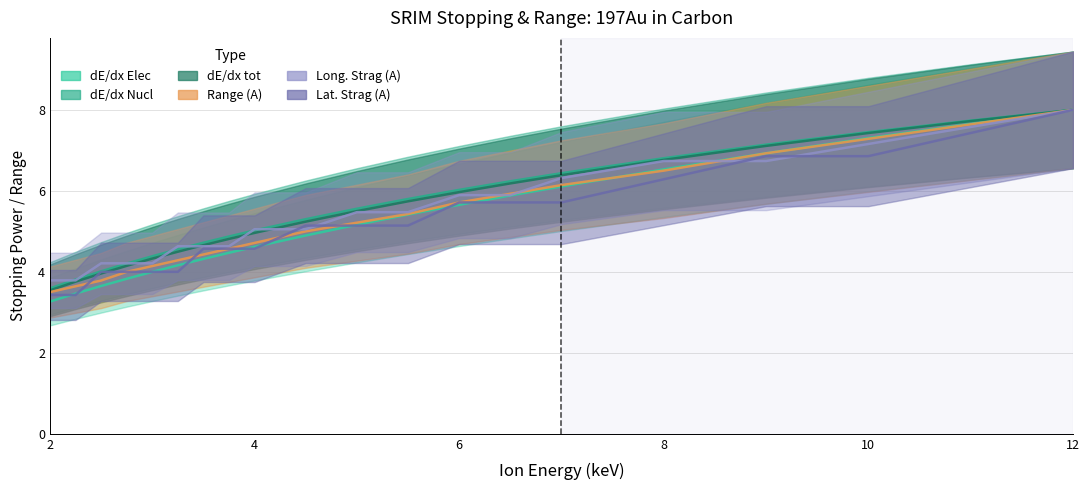

True or false: Range (A) has more than 0 points higher than both neighbors.

False